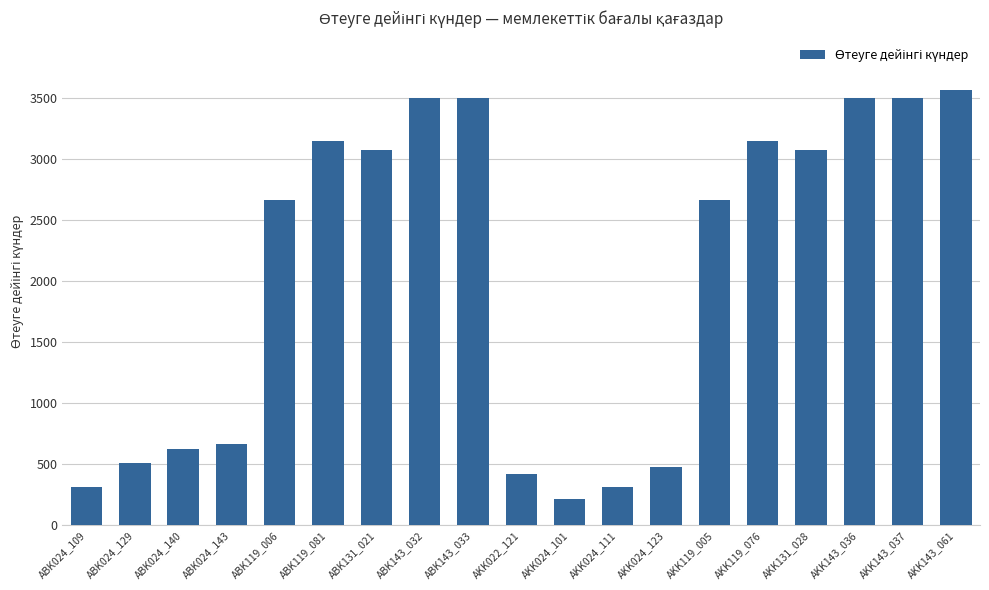

How many bars are there in total?

19